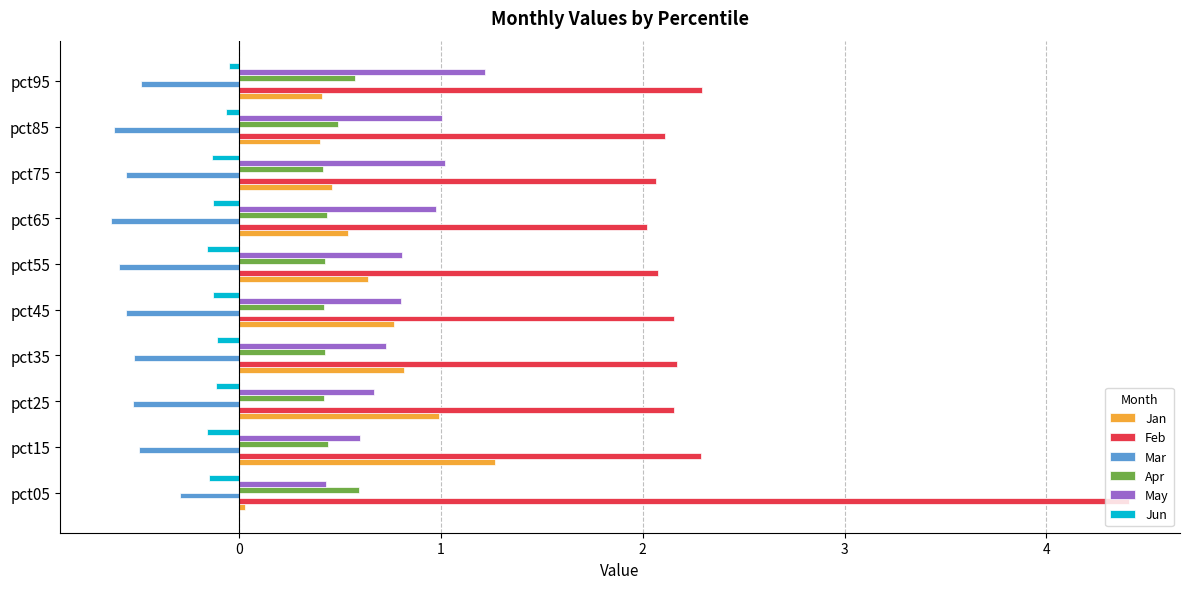

At which label does Jan reach its minimum?

pct05